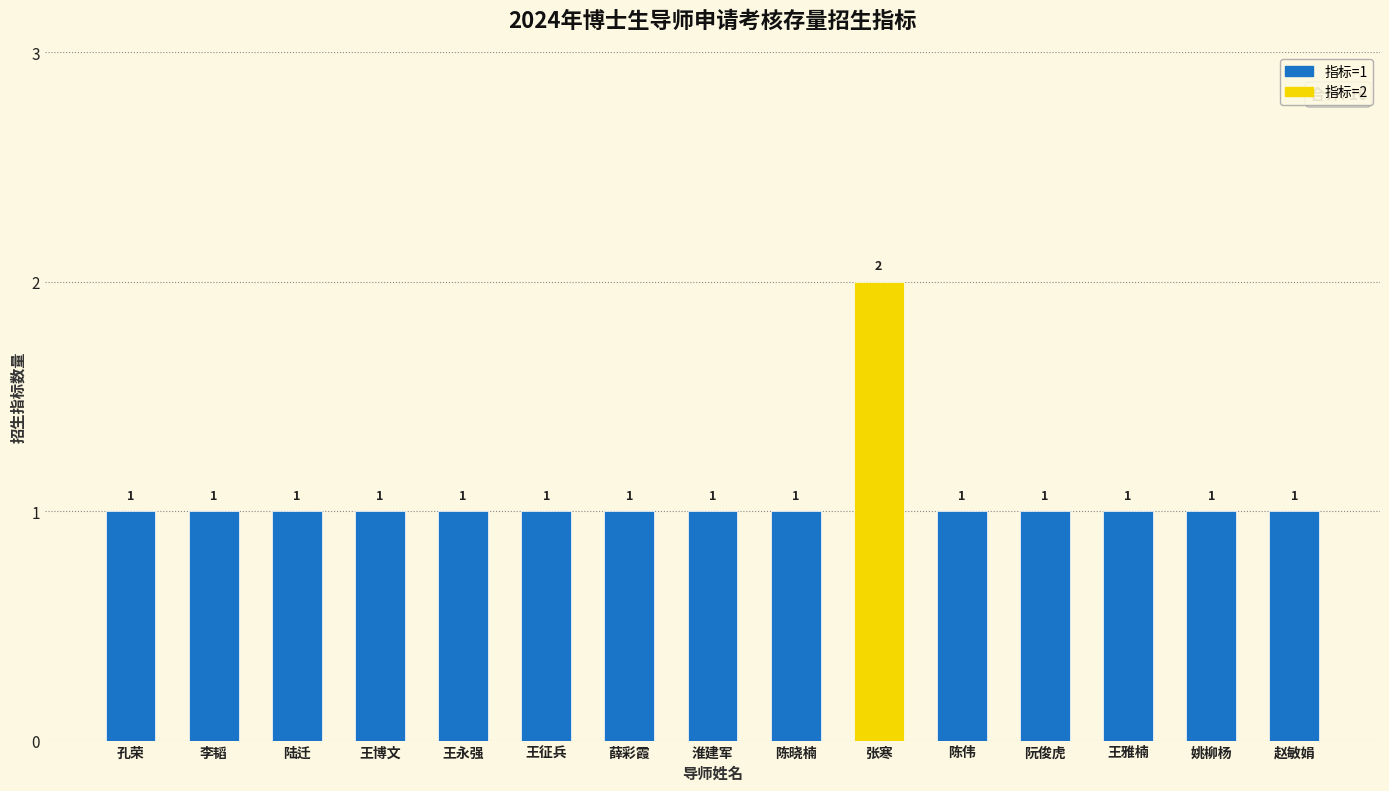

True or false: the data shows 1 at 薛彩霞.

True